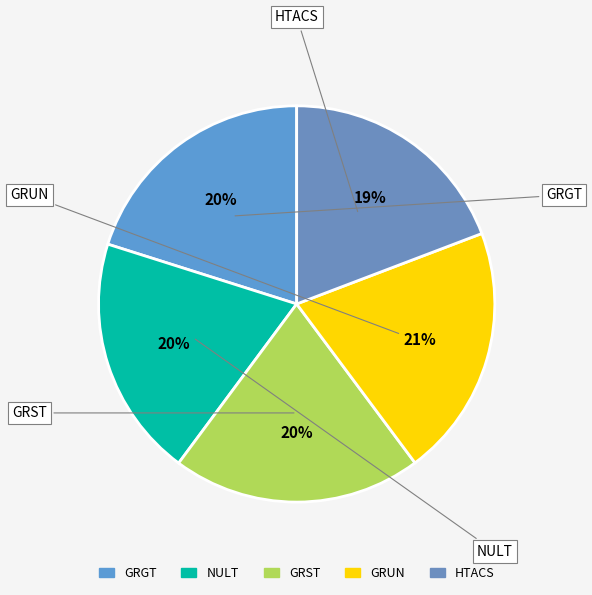

What is the smallest slice in the pie chart?

HTACS